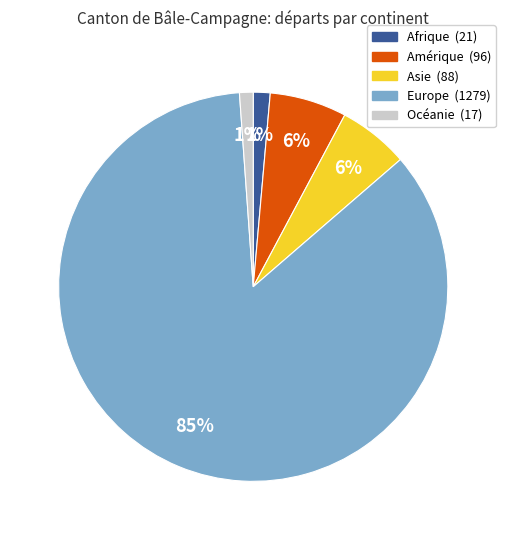

Is there a majority slice in this chart?

Yes